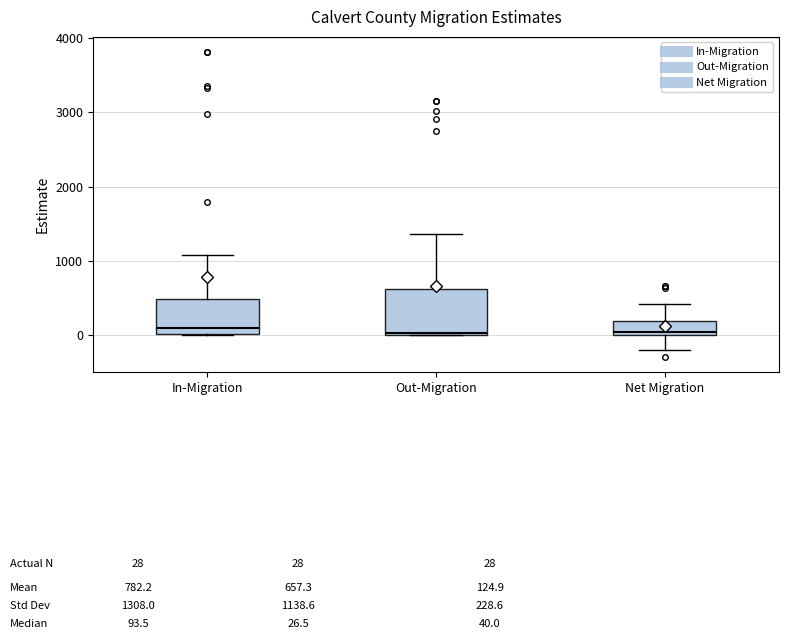

Which box is the tallest, from its lower edge to its upper edge?

Out-Migration